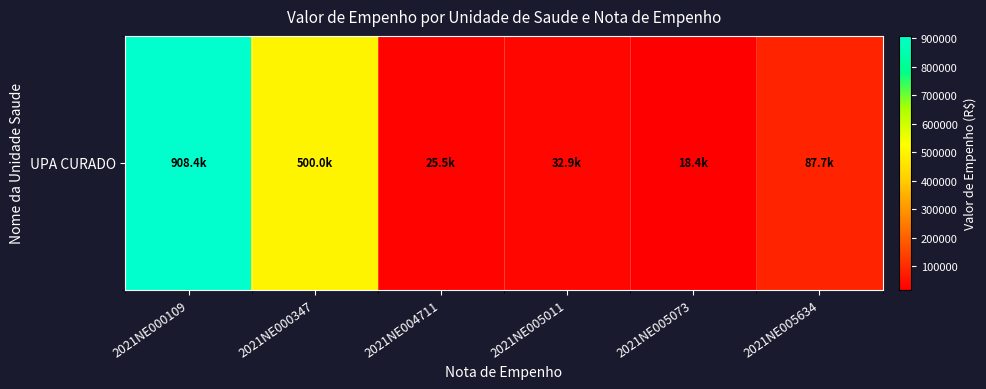

The chart shows a value of 7736.0 at 2021NE004711. True or false?

False